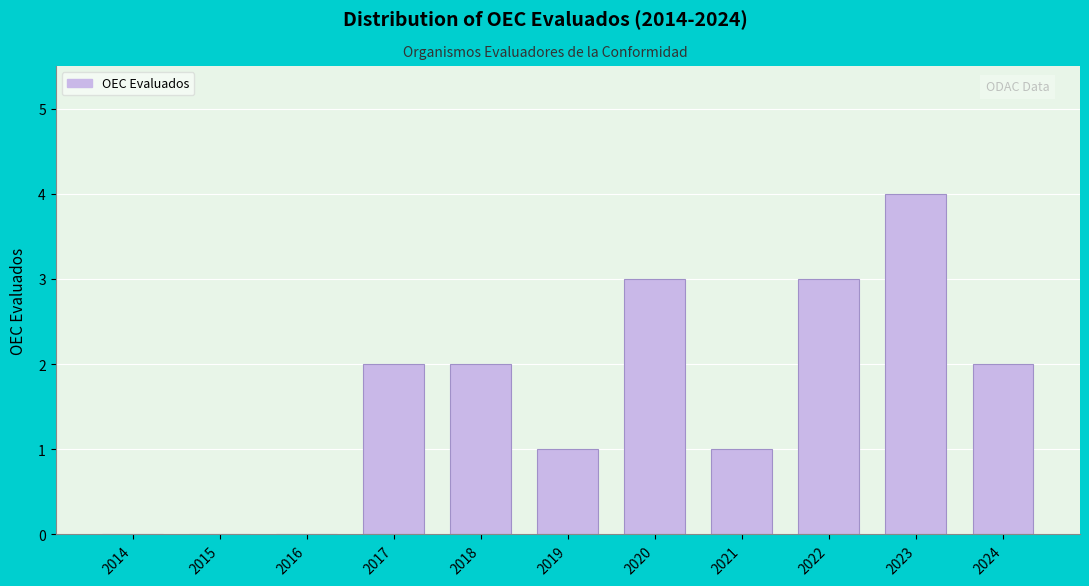

Reading left to right, extract all data points from this chart.

2014=0	2015=0	2016=0	2017=2	2018=2	2019=1	2020=3	2021=1	2022=3	2023=4	2024=2